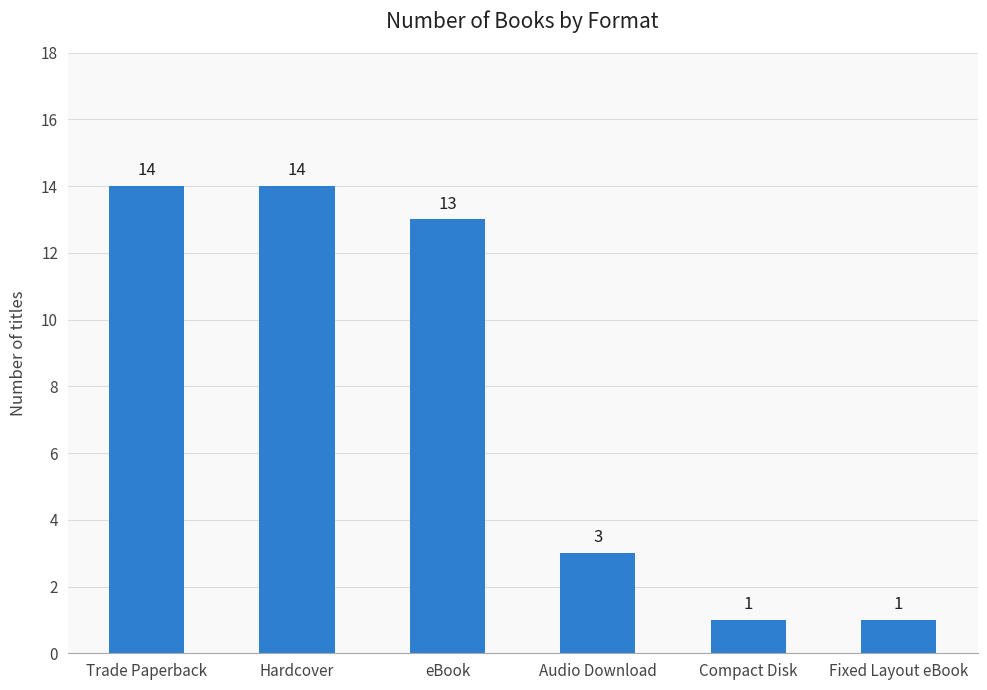

Are the bars horizontal?

No